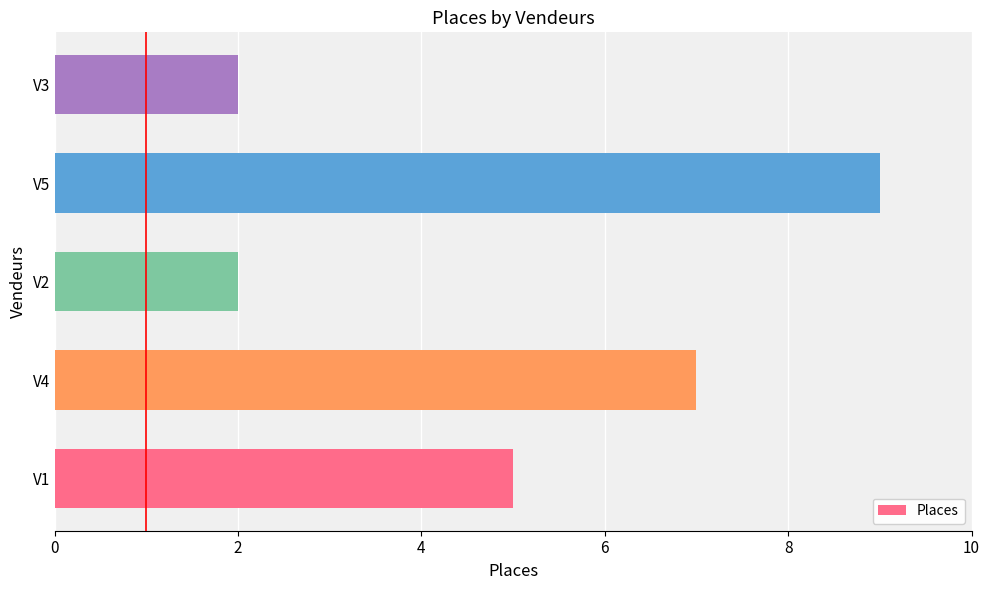

What is the greatest value displayed?

9